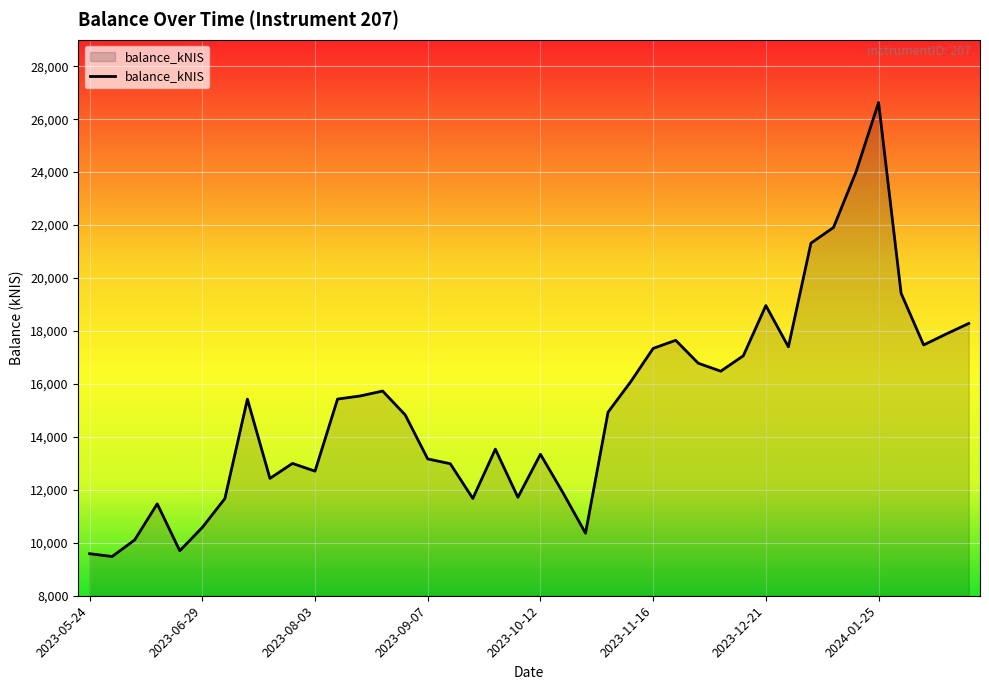

What is the difference between the maximum and minimum values?

17145.6